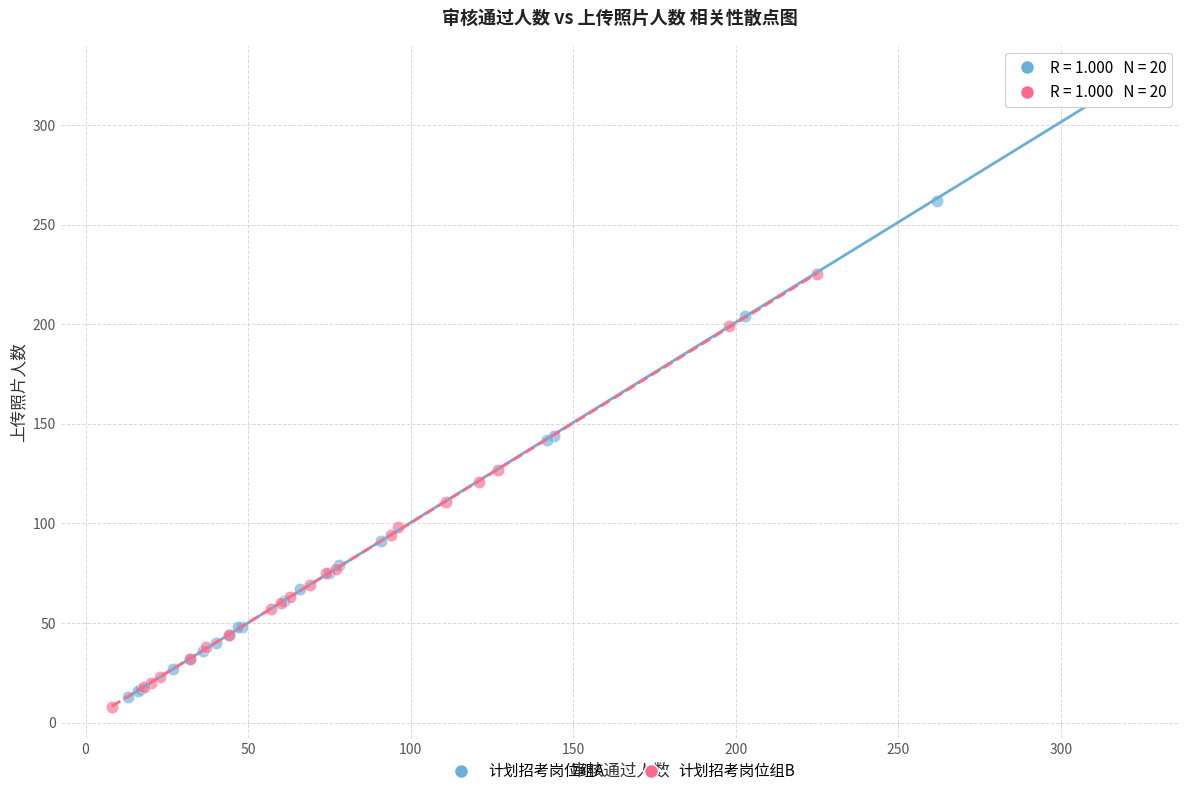

What are all the series names shown in the legend?

计划招考岗位组A, 计划招考岗位组B